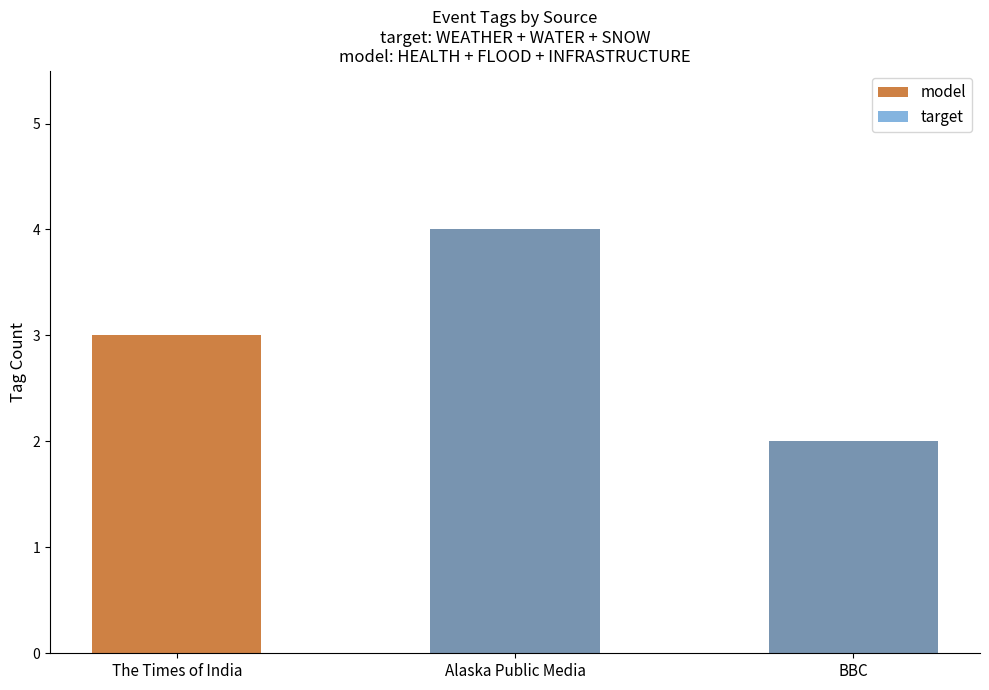

Where is model nearest to the value 3?

The Times of India